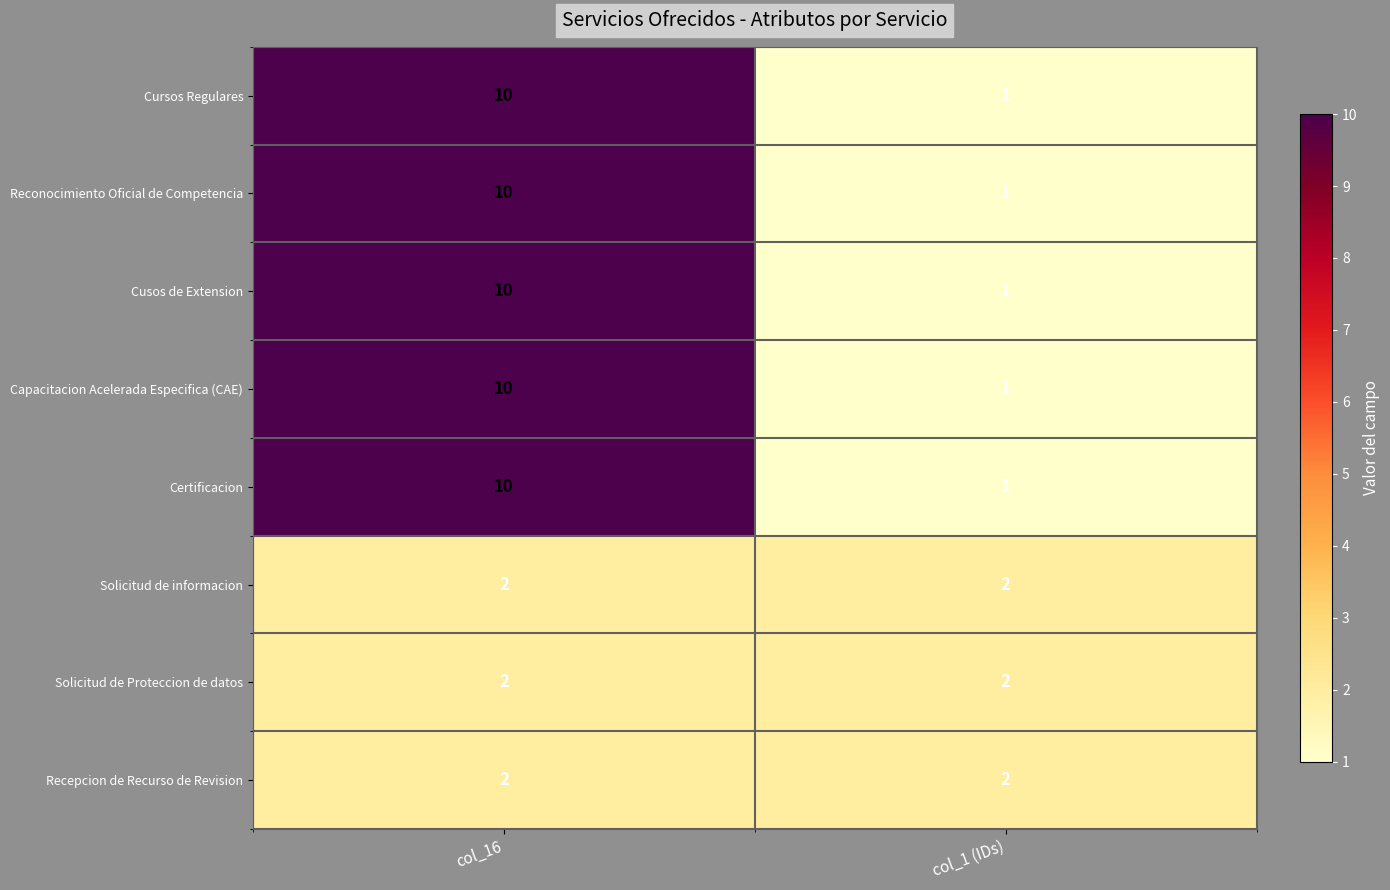

True or false: Recepcion de Recurso de Revision has a value of 2 at col_16.

True